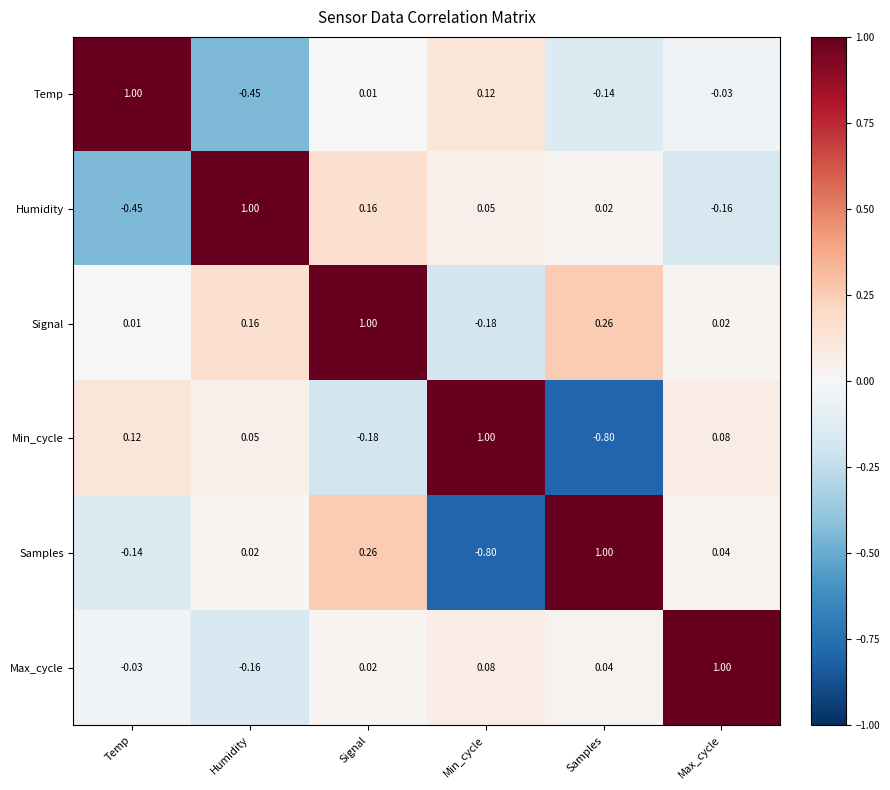

How many values in the Temp series are below 0?

3